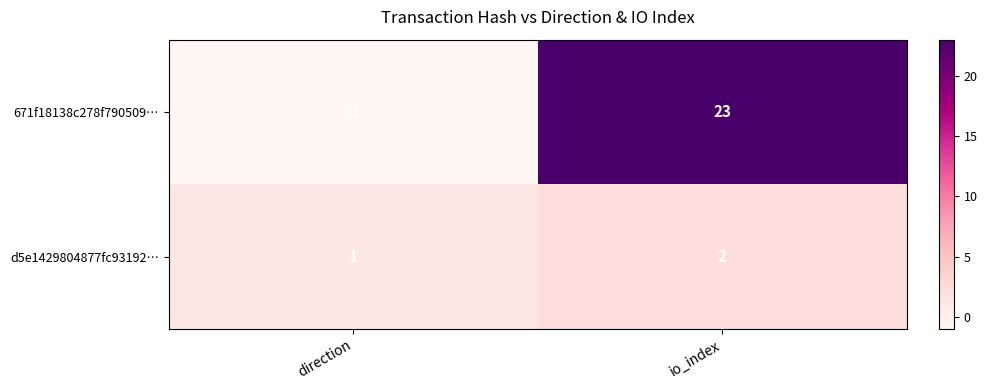

Which series has the largest total across all categories?

671f18138c278f790509…